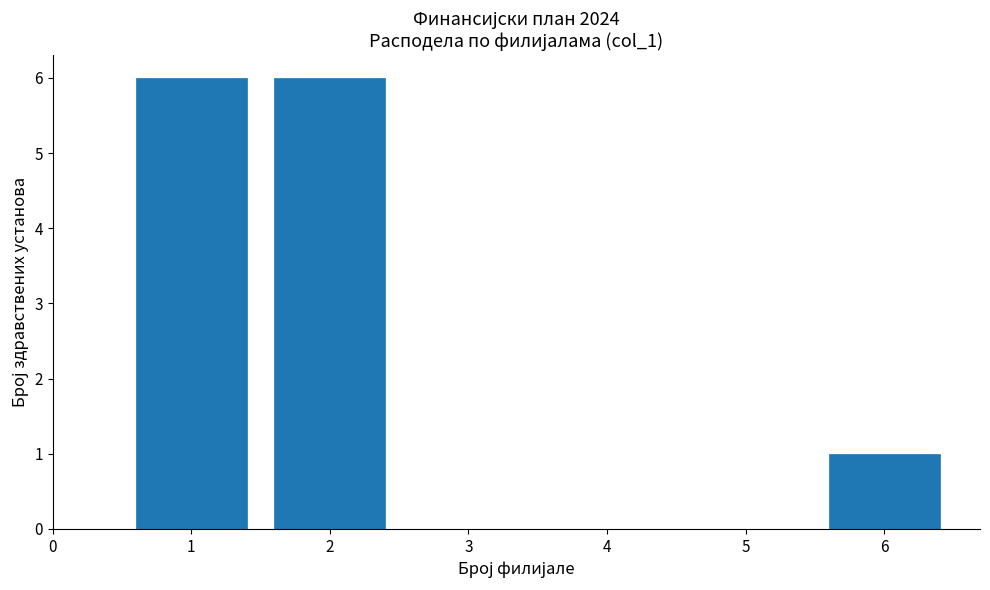

Reading right to left, extract all data points from this chart.

6=1	2=6	1=6